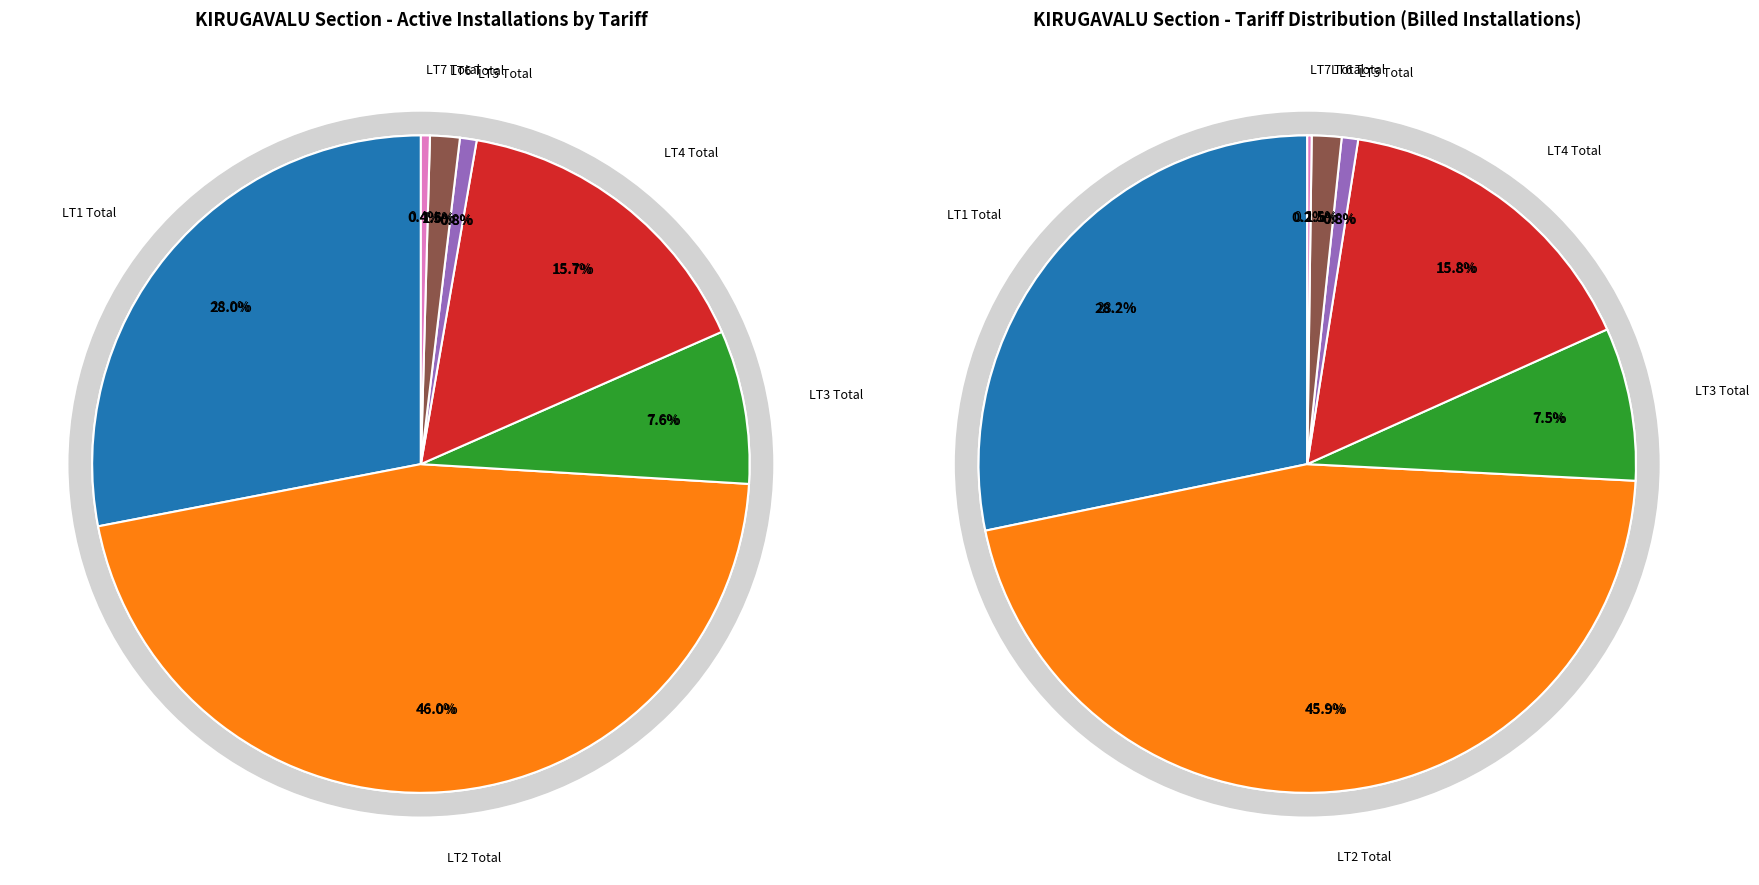

Rank the categories by value from lowest to highest.

LT7 Total, LT5 Total, LT6 Total, LT3 Total, LT4 Total, LT1 Total, LT2 Total